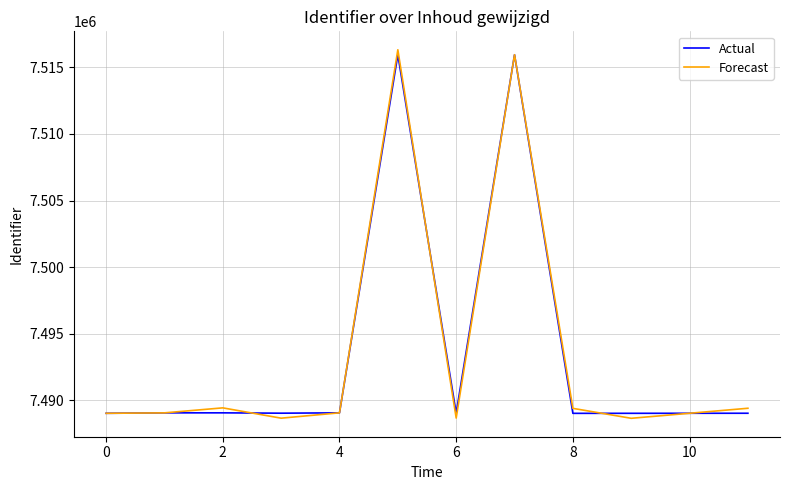

What is the maximum value shown in the chart?

7516327.8